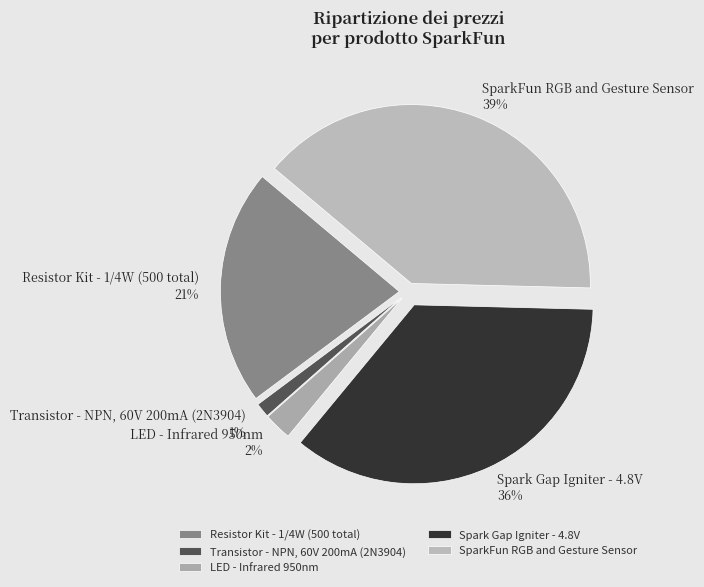

Rank the categories by value from highest to lowest.

SparkFun RGB and Gesture Sensor, Spark Gap Igniter - 4.8V, Resistor Kit - 1/4W (500 total), LED - Infrared 950nm, Transistor - NPN, 60V 200mA (2N3904)